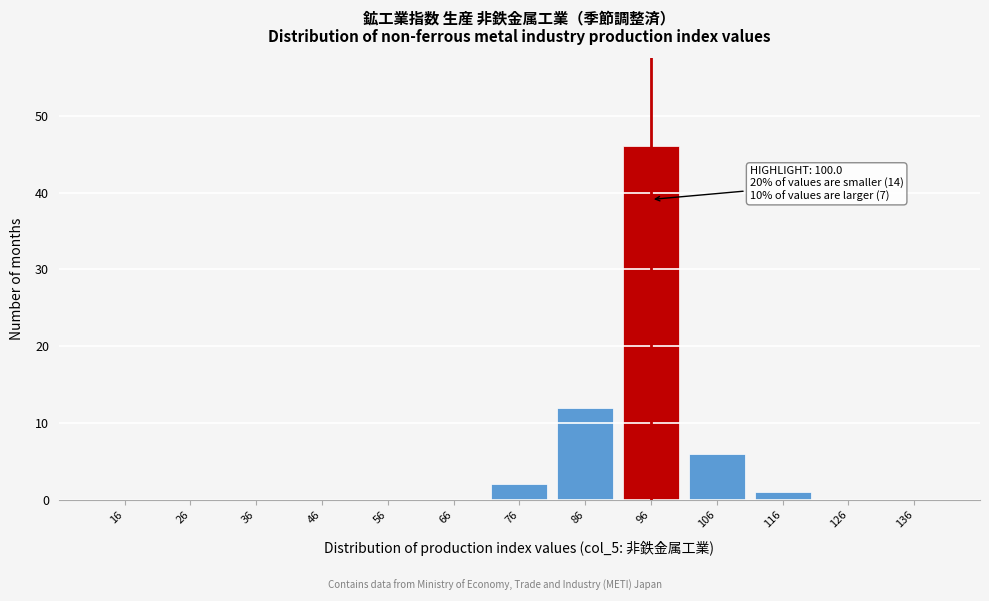

Reading right to left, transcribe all the data shown in this chart.

136=0	126=0	116=1	106=6	96=46	86=12	76=2	66=0	56=0	46=0	36=0	26=0	16=0